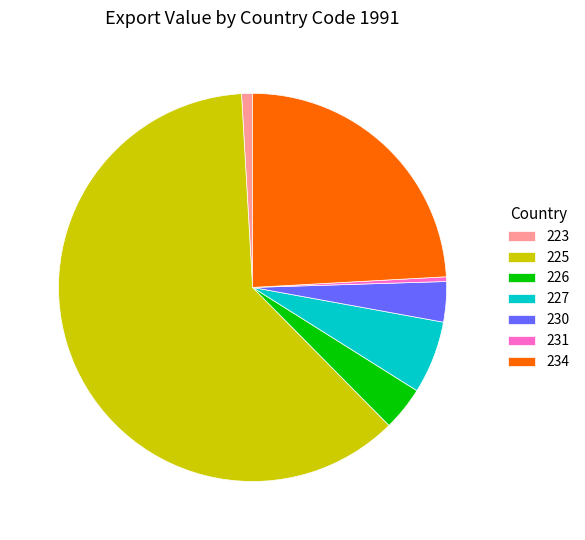

True or false: 226 accounts for 4% of the total.

True